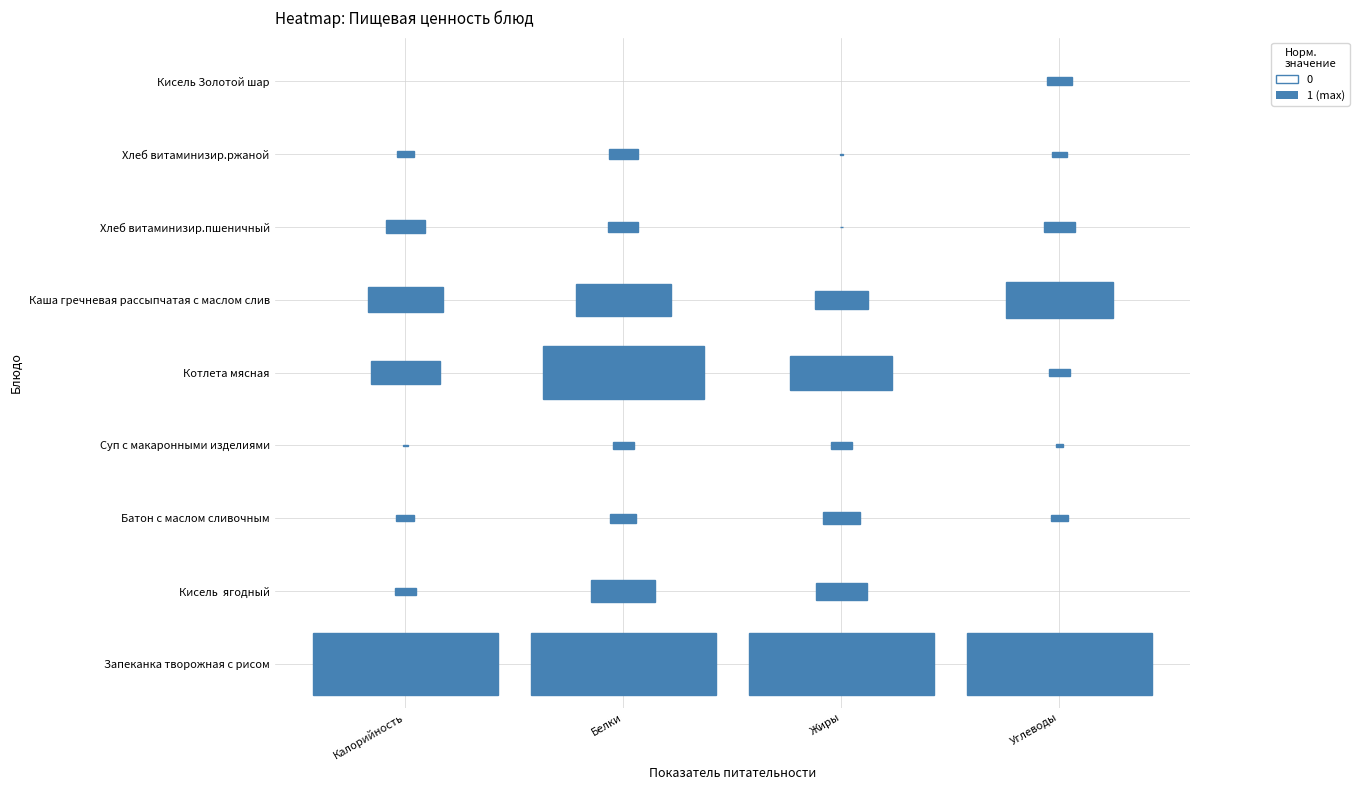

Reading left to right, transcribe all the data shown in this chart.

Запеканка творожная с рисом: 520.0	16.8	23.6	59.0
Кисель  ягодный: 116.6	5.8	6.4	9.4
Батон с маслом сливочным: 108.0	2.3	4.6	14.1
Суп с макаронными изделиями: 77.6	1.9	2.8	11.1
Котлета мясная: 234.9	14.6	13.0	14.8
Каша гречневая рассыпчатая с маслом слив: 250.0	8.6	6.8	37.9
Хлеб витаминизир.пшеничный: 159.6	2.7	0.3	17.5
Хлеб витаминизир.ржаной: 105.0	2.6	0.5	13.4
Кисель Золотой шар: 64.0	0.0	0.0	16.1